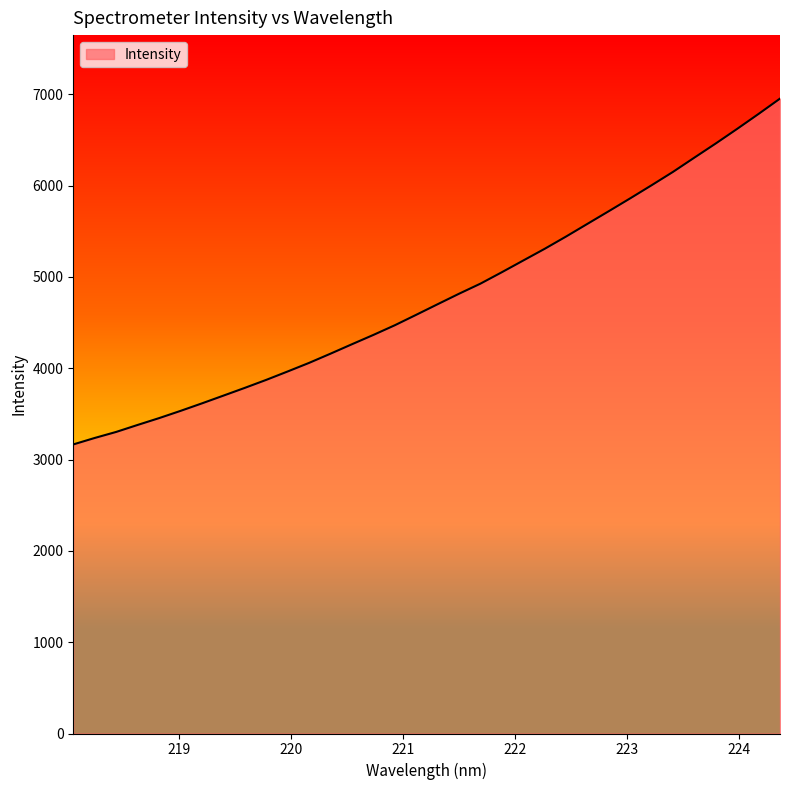

How many lines are shown in the chart?

1